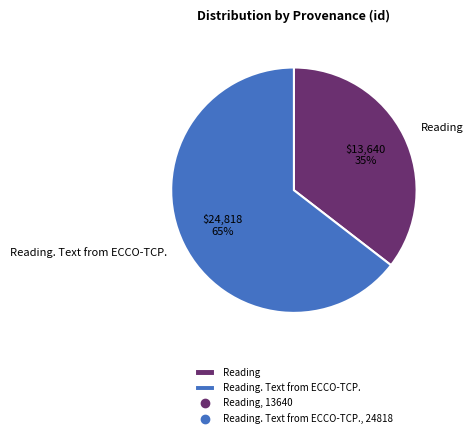

Is there a majority slice in this chart?

Yes